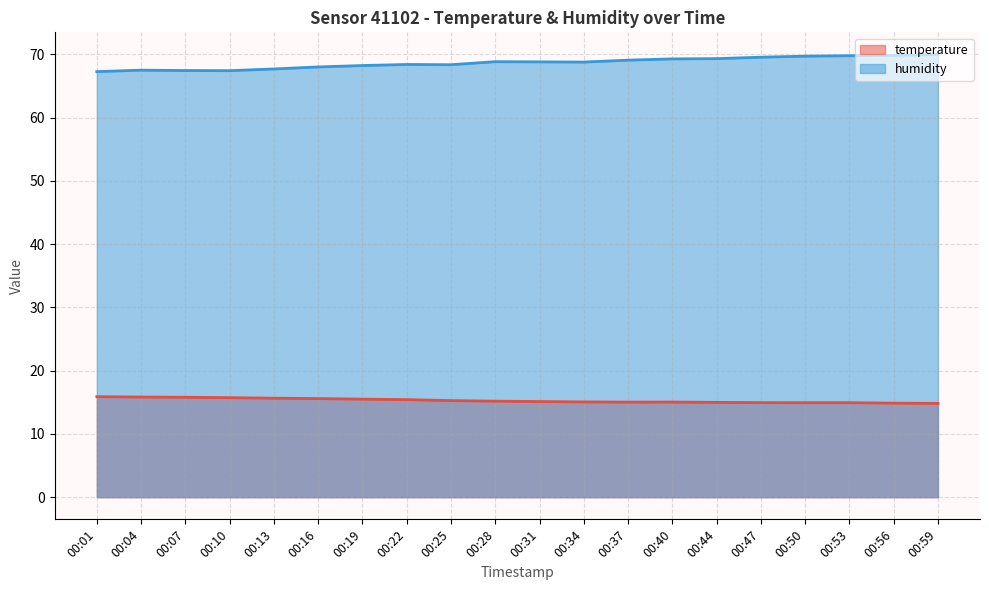

What are all the series names shown in the legend?

temperature, humidity